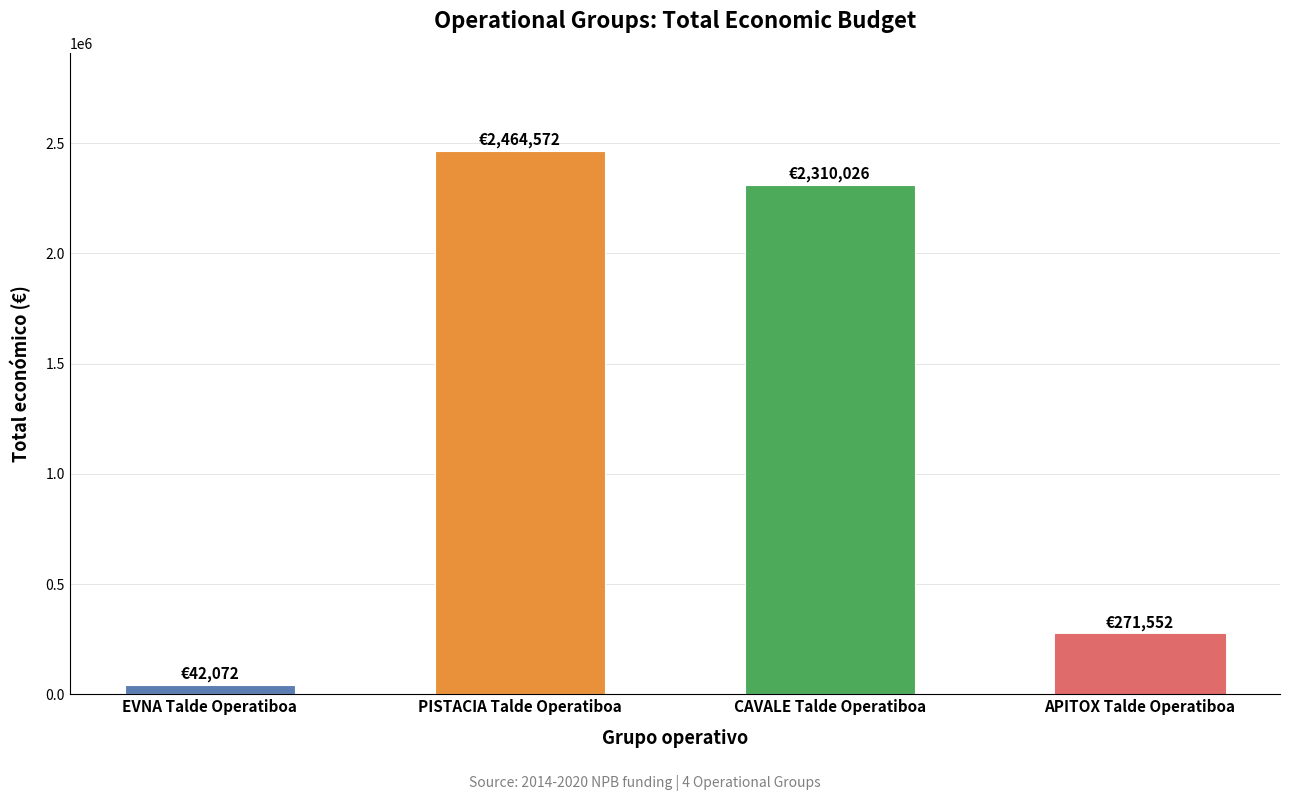

Reading right to left, extract all data points from this chart.

APITOX Talde Operatiboa=271552	CAVALE Talde Operatiboa=2310026	PISTACIA Talde Operatiboa=2464572	EVNA Talde Operatiboa=42072